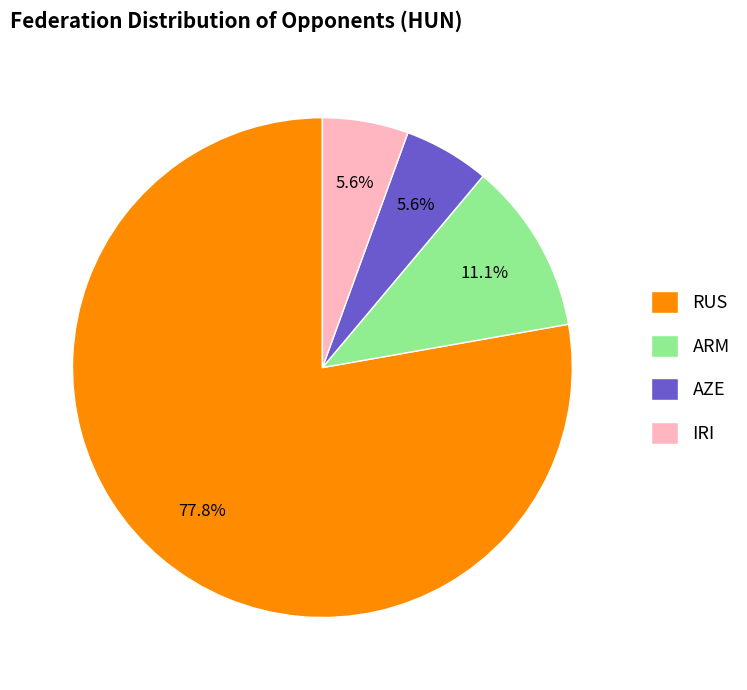

Approximately how many times larger is the value at AZE compared to ARM?

0.5